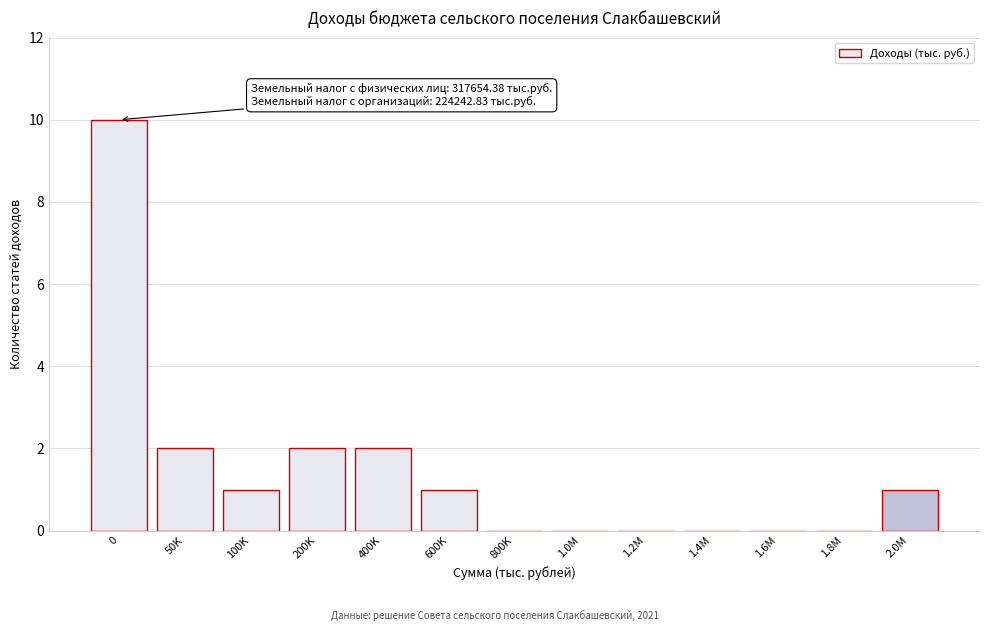

Reading left to right, list all the values displayed in this chart.

0=10	50K=2	100K=1	200K=2	400K=2	600K=1	800K=0	1.0M=0	1.2M=0	1.4M=0	1.6M=0	1.8M=0	2.0M=1